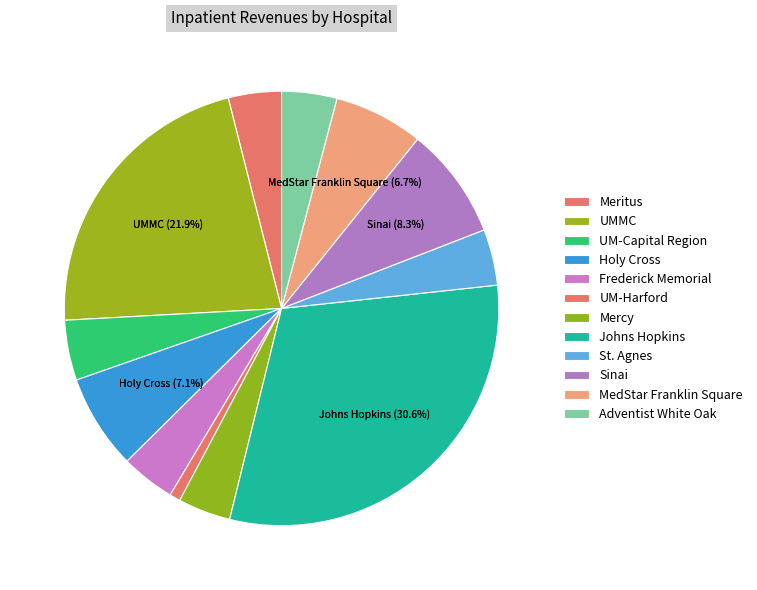

How many slices are in this pie chart?

12